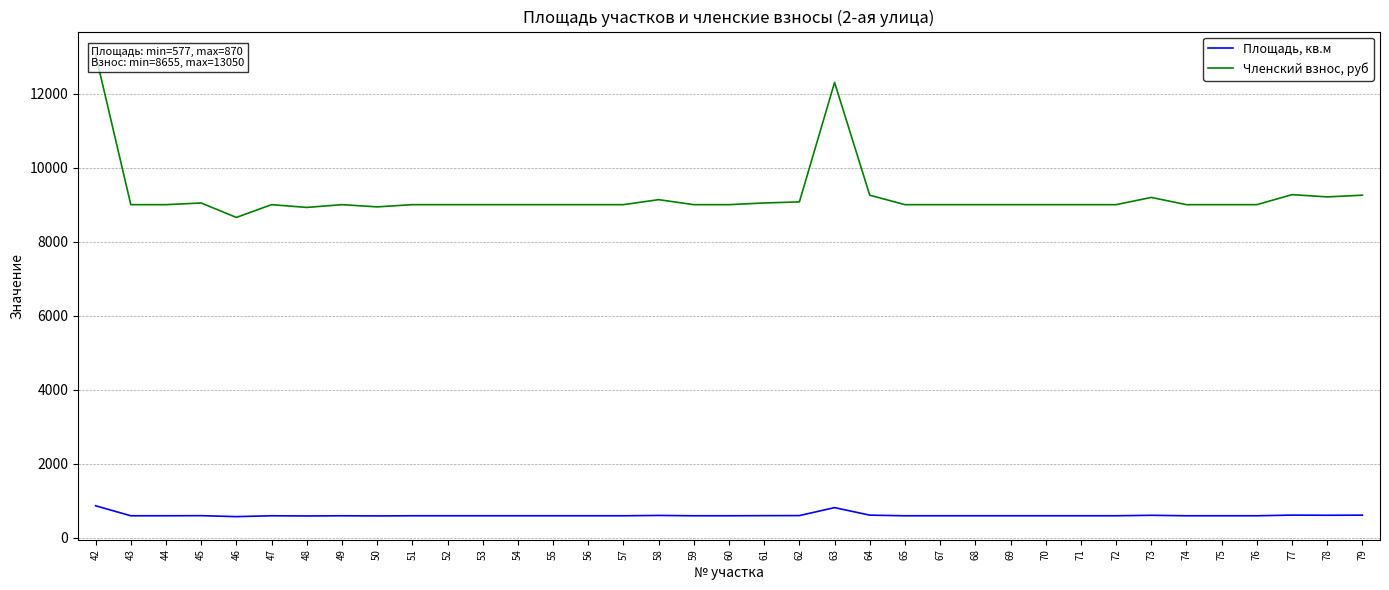

Reading left to right, transcribe all the data shown in this chart.

Площадь, кв.м: 870	600	600	603	577	600	595	600	596	600	600	600	600	600	600	600	609	600	600	603	605	820	617	600	600	600	600	600	600	600	613	600	600	600	618	614	617
Членский взнос, руб: 13050	9000	9000	9045	8655	9000	8925	9000	8940	9000	9000	9000	9000	9000	9000	9000	9135	9000	9000	9045	9075	12300	9255	9000	9000	9000	9000	9000	9000	9000	9195	9000	9000	9000	9270	9210	9255